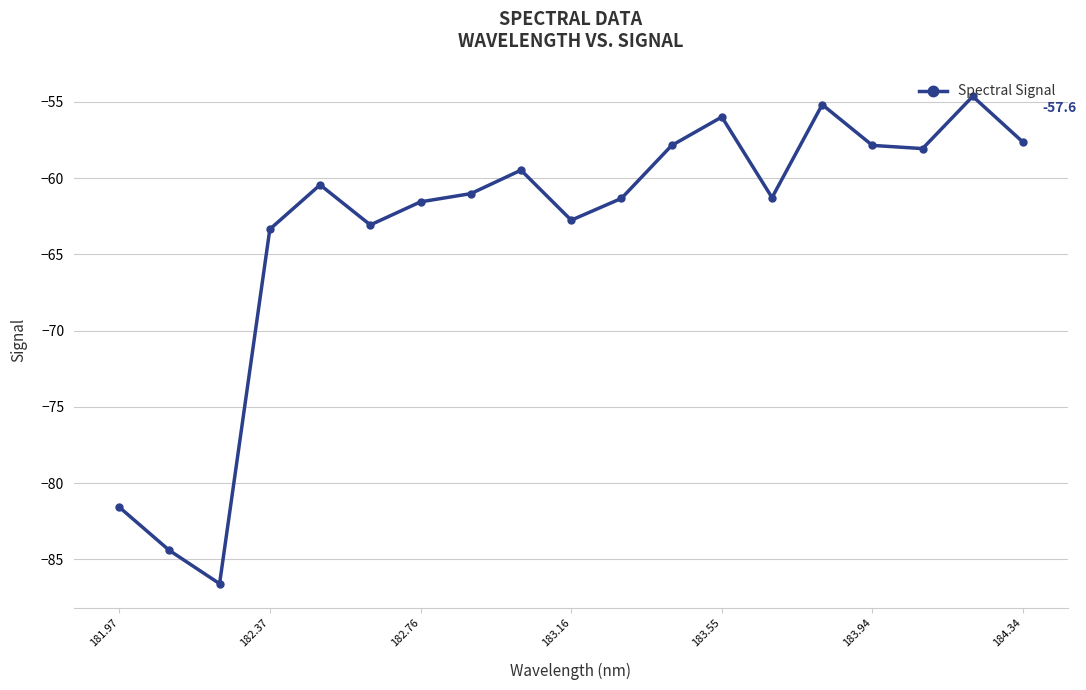

How many interior local peaks (higher than both neighbors) does the data have?

5